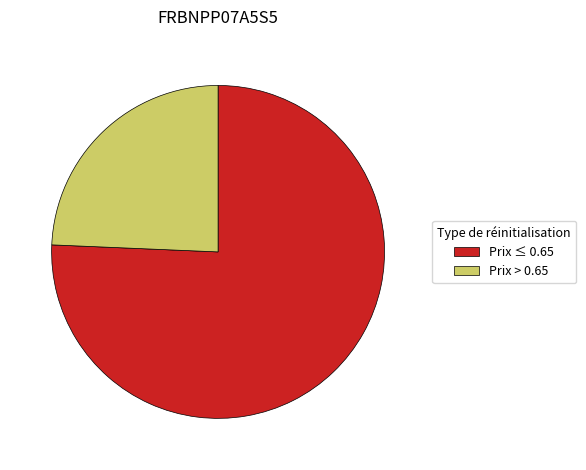

Do Prix > 0.65 and Prix ≤ 0.65 together represent more than half of the pie?

Yes